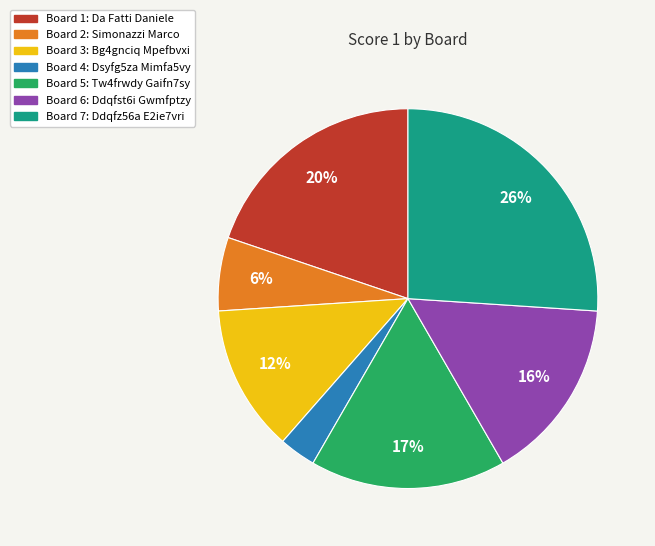

To the nearest percent, what is the average slice percentage?

14%